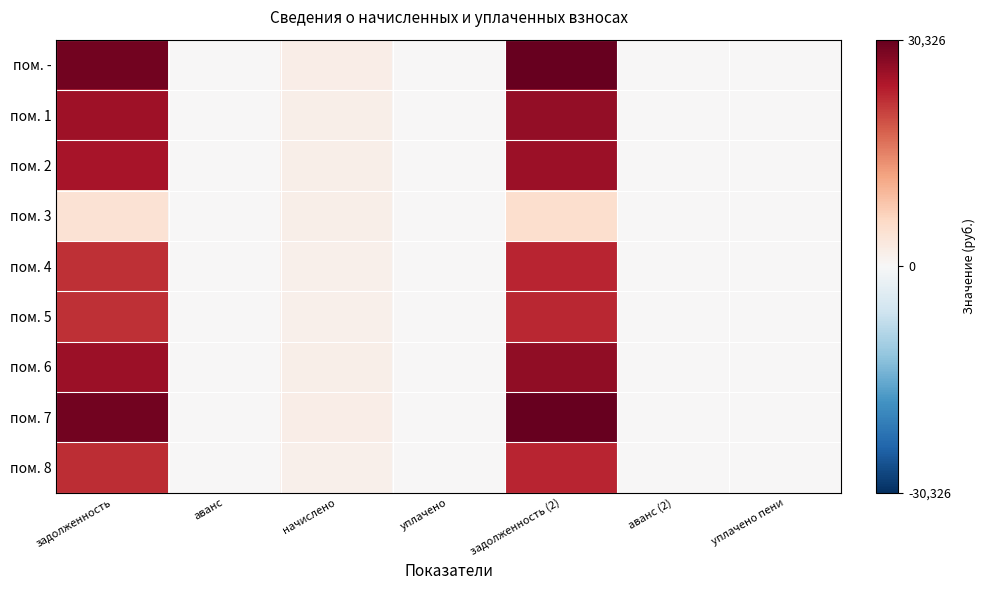

Rank the series at уплачено пени from highest to lowest value.

пом. -, пом. 1, пом. 2, пом. 3, пом. 4, пом. 5, пом. 6, пом. 7, пом. 8